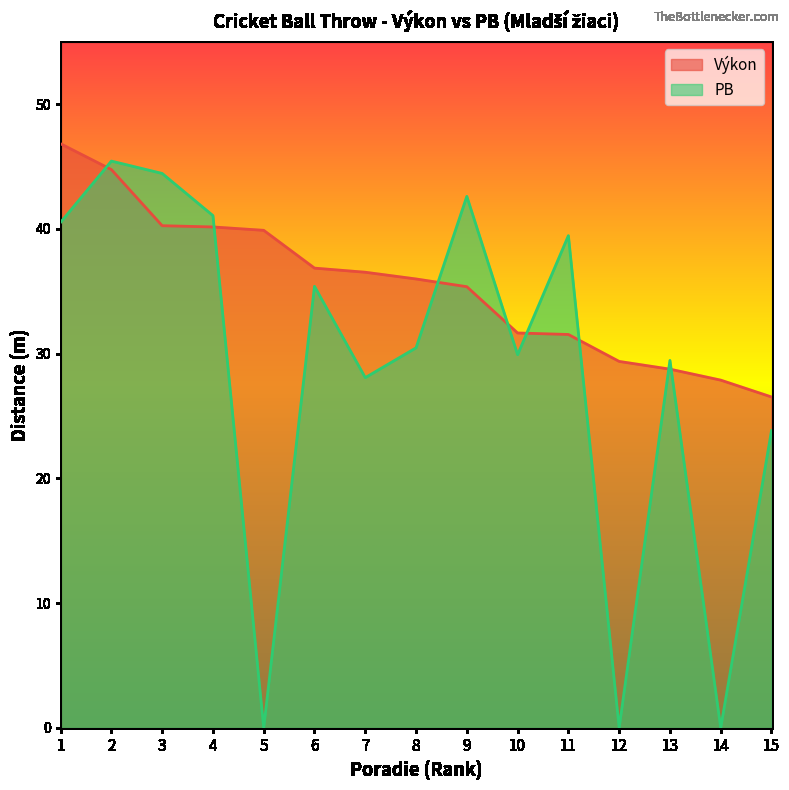

How many interior local peaks does the PB series have?

5